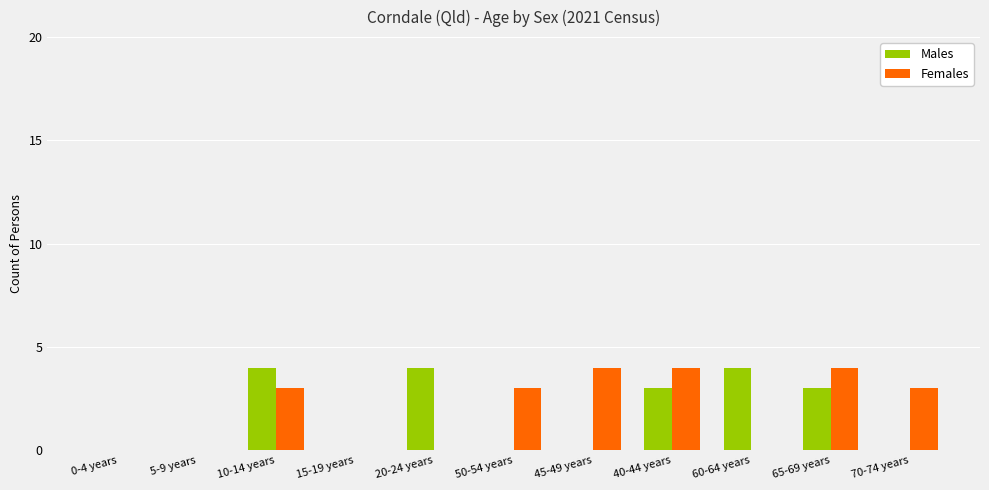

What is the sum of the Females values at 45-49 years and 50-54 years?

7